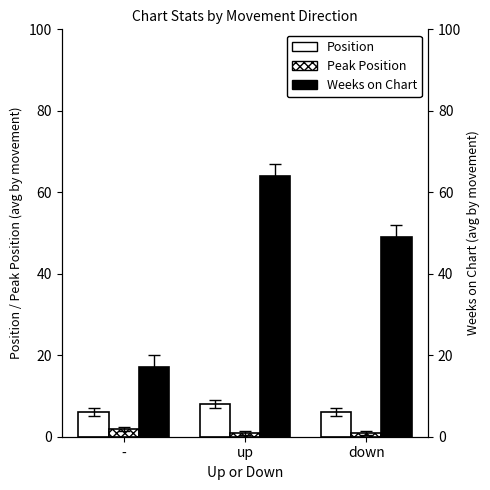

Which category has the lowest value in the Position series?

-